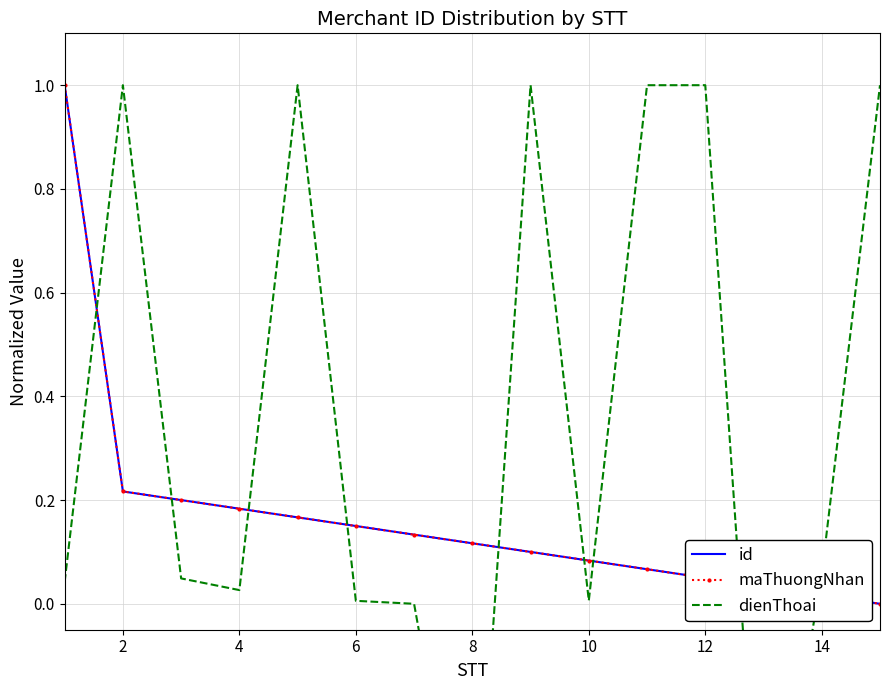

Rank the series by their maximum value, from lowest to highest.

id, maThuongNhan, dienThoai